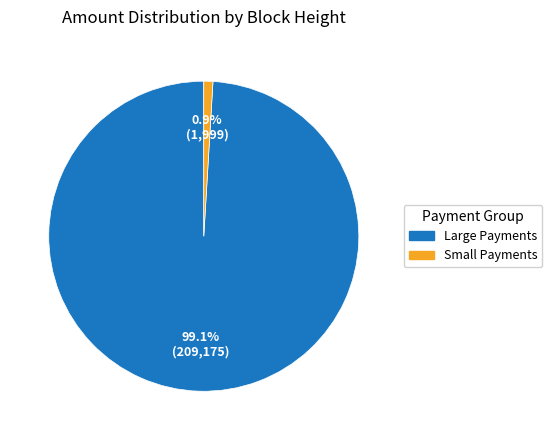

Between Small Payments and Large Payments, which is larger?

Large Payments